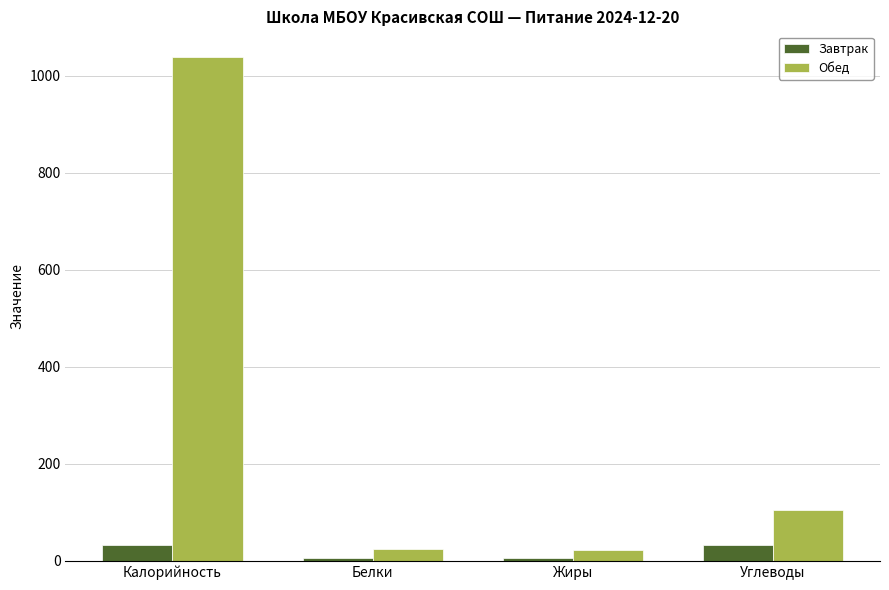

What is the maximum value for Обед?

1040.0